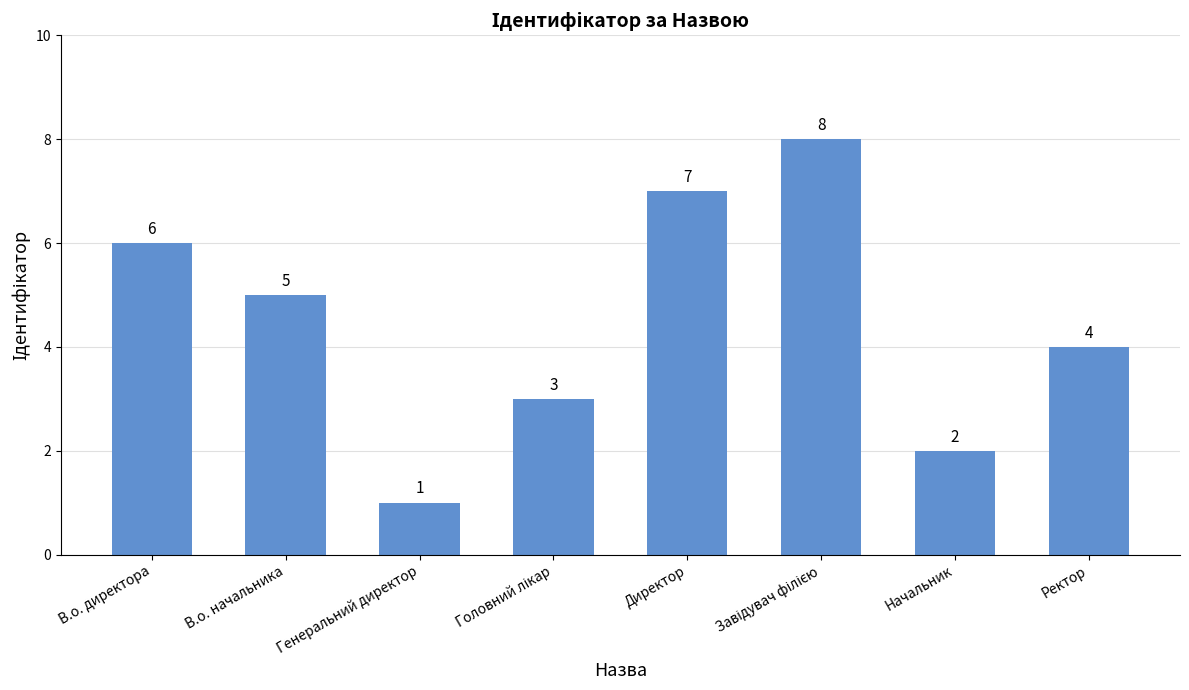

True or false: the data shows 1 at Генеральний директор.

True